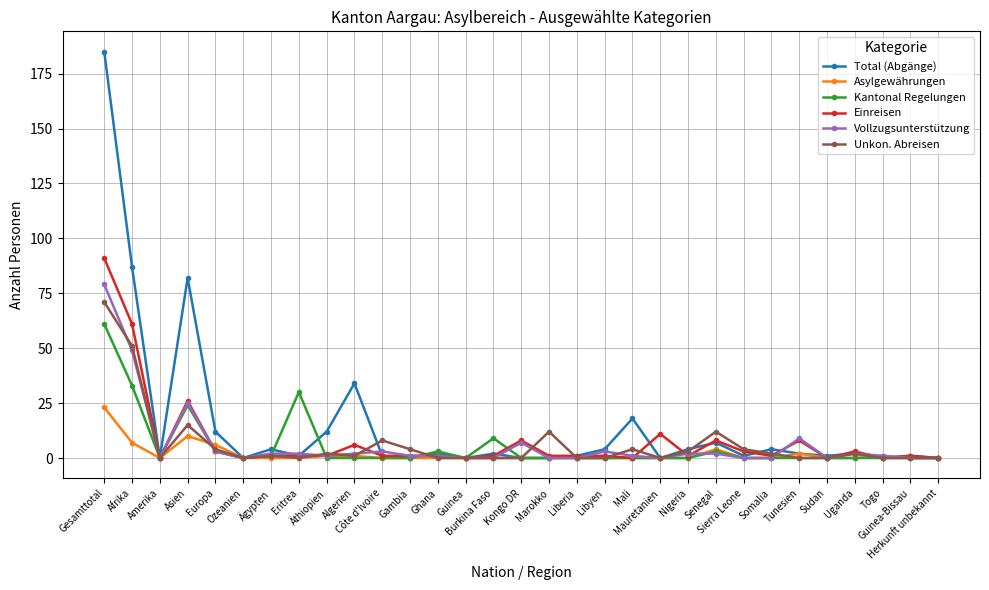

What are all the series names shown in the legend?

Total (Abgänge), Asylgewährungen, Kantonal Regelungen, Einreisen, Vollzugsunterstützung, Unkon. Abreisen